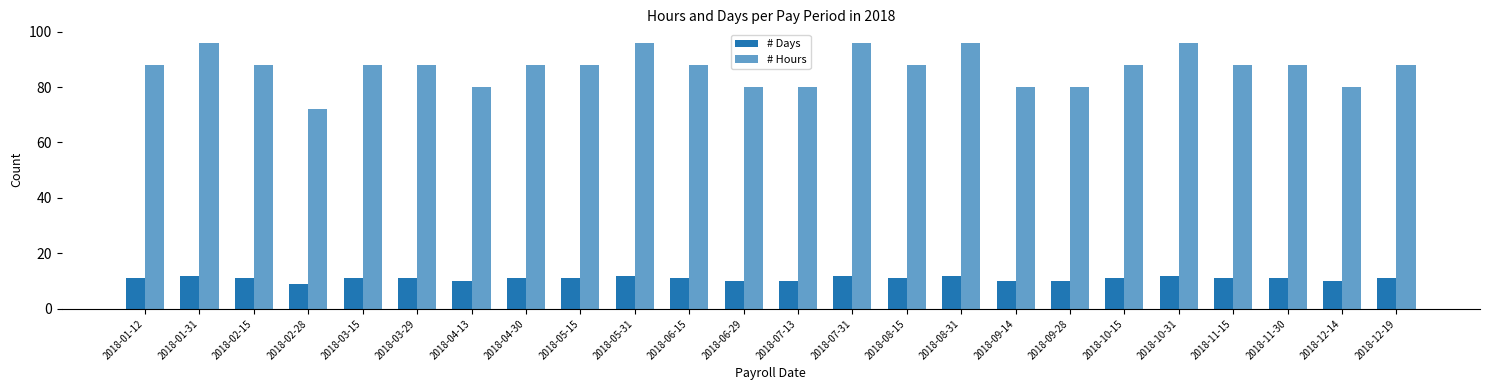

How many bars are there in total?

48